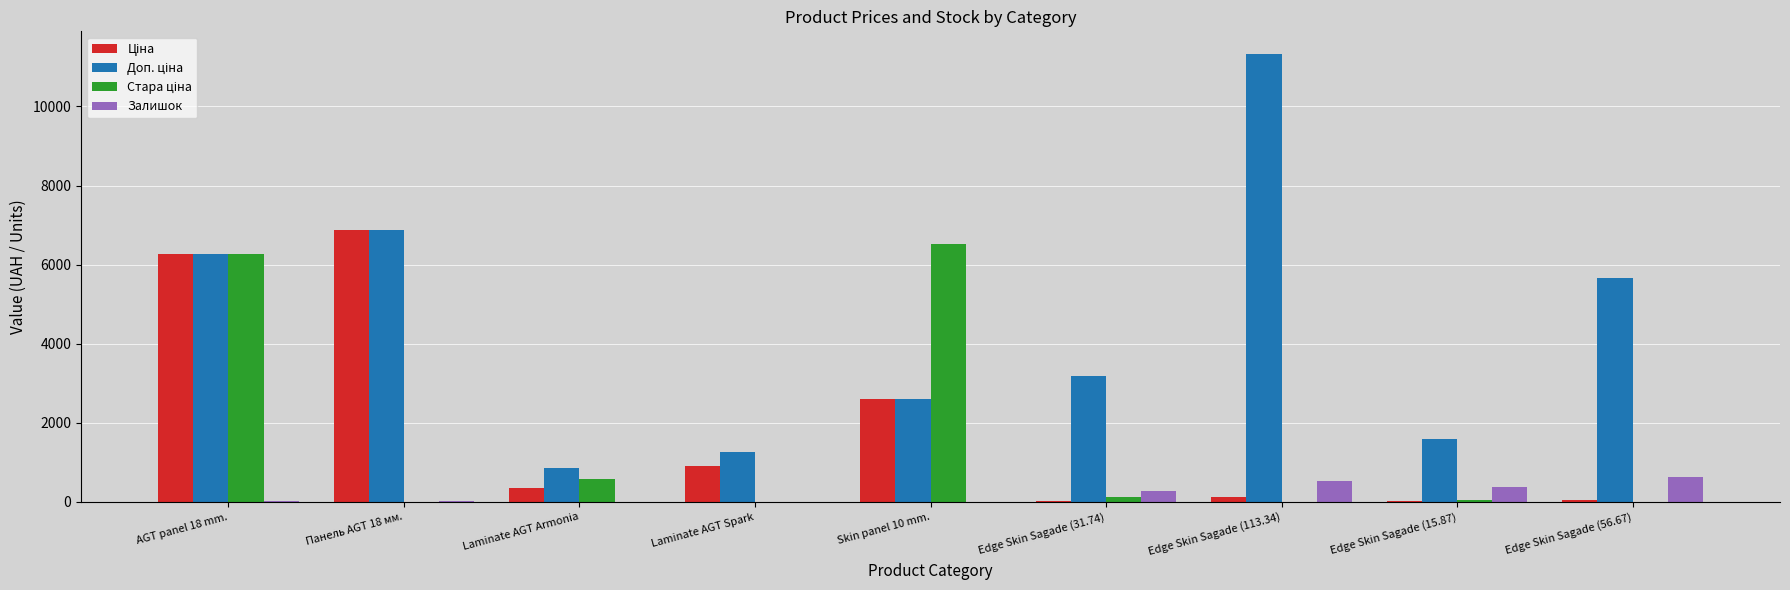

What is the maximum value shown in the chart?

11334.0